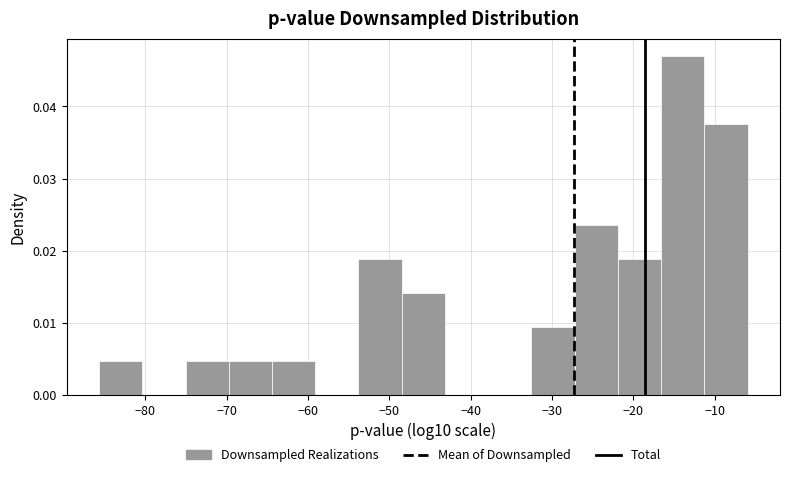

Which range on the x-axis has the tallest bar?

-17 to -11